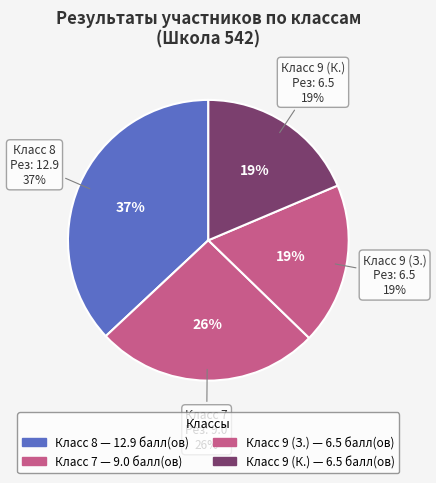

What is the total percentage of 9 (К.) and 9 (З.)?

37.2%